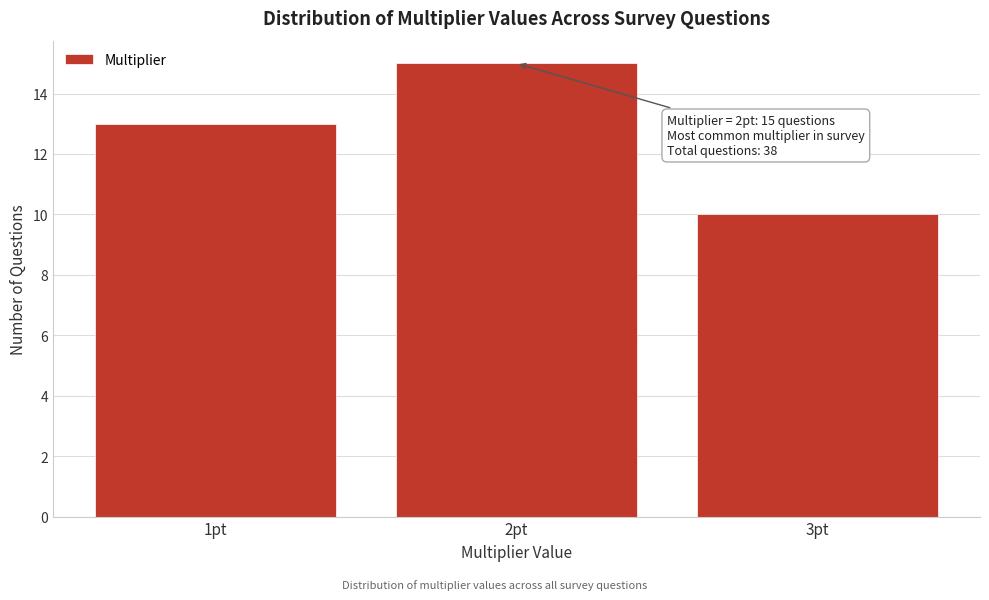

Reading left to right, list all the values displayed in this chart.

1pt=13	2pt=15	3pt=10